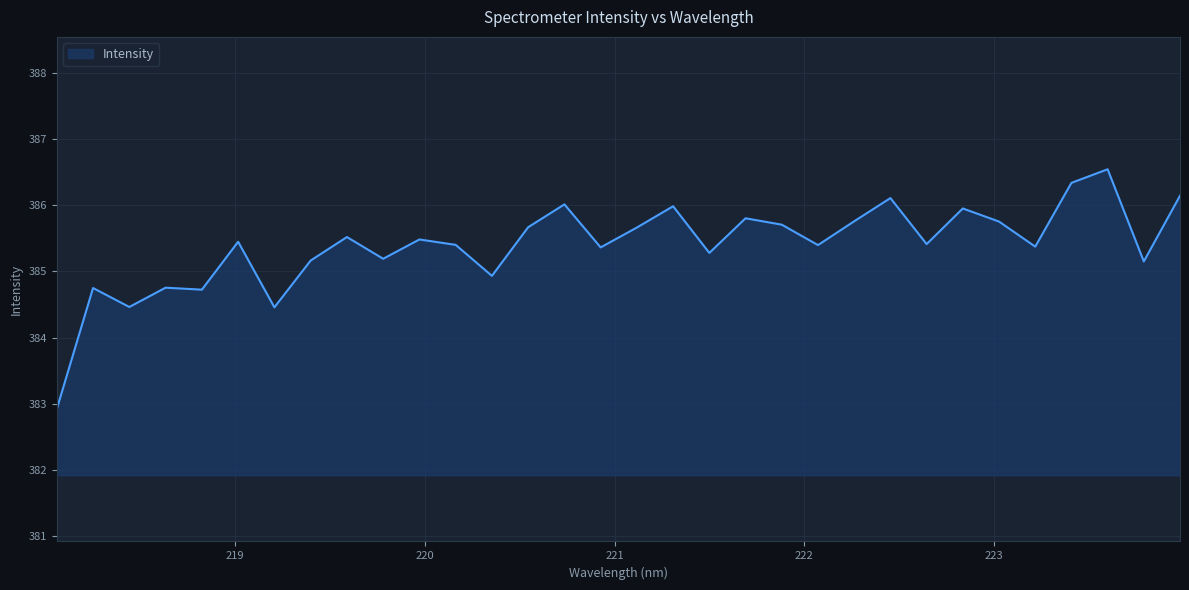

What is the difference between the maximum and minimum values?

3.6